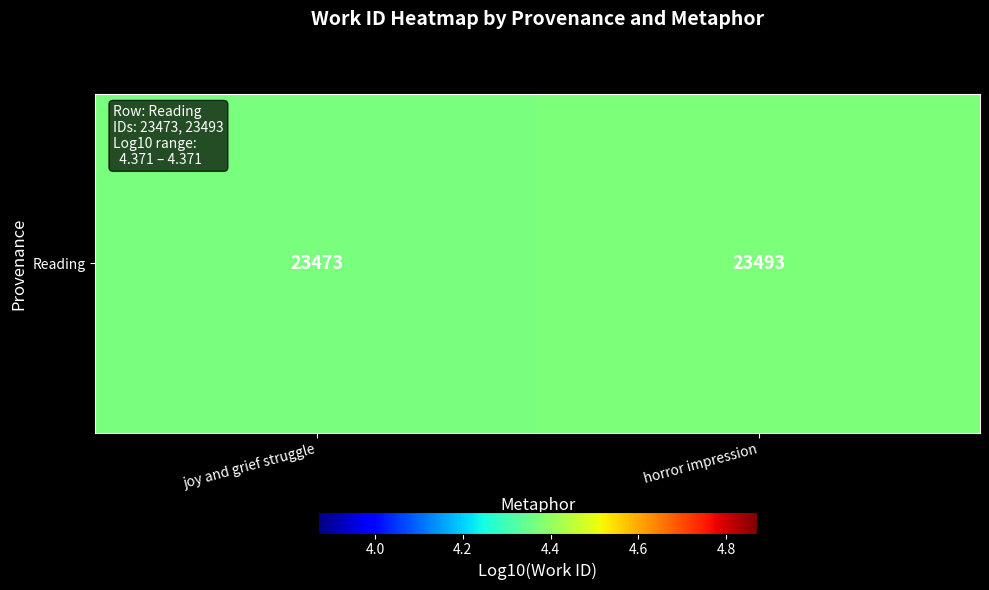

Rank the categories by value from lowest to highest.

joy and grief struggle, horror impression